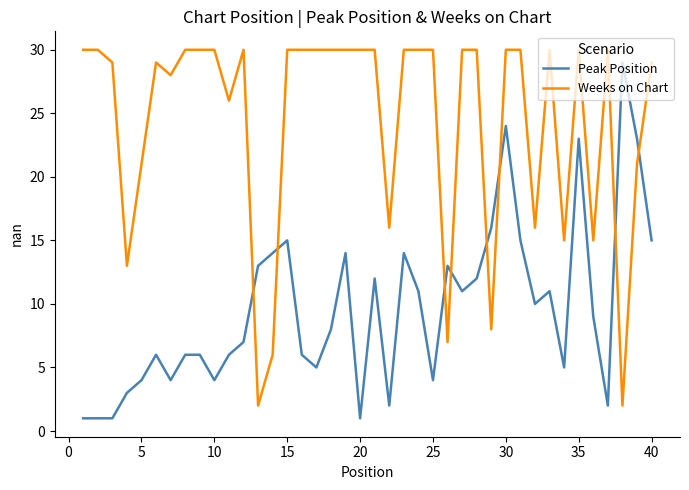

Does the chart display data point markers on the line(s)?

No